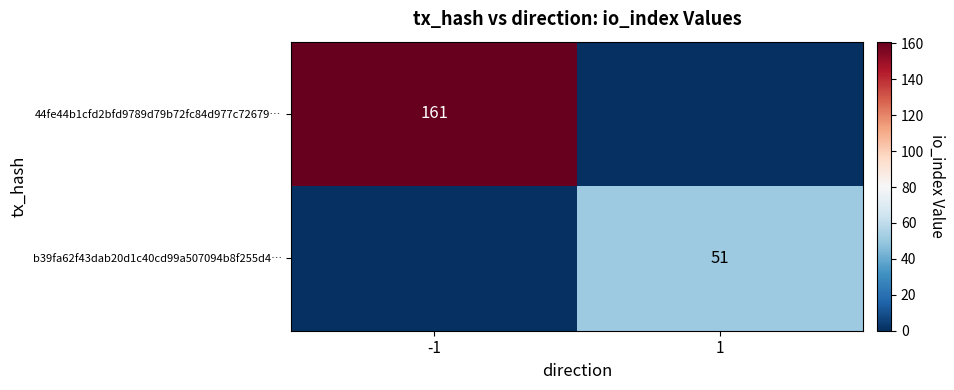

The value of 44fe44b1cfd2bfd9789d79b72fc84d977c72679… at -1 is 228. True or false?

False